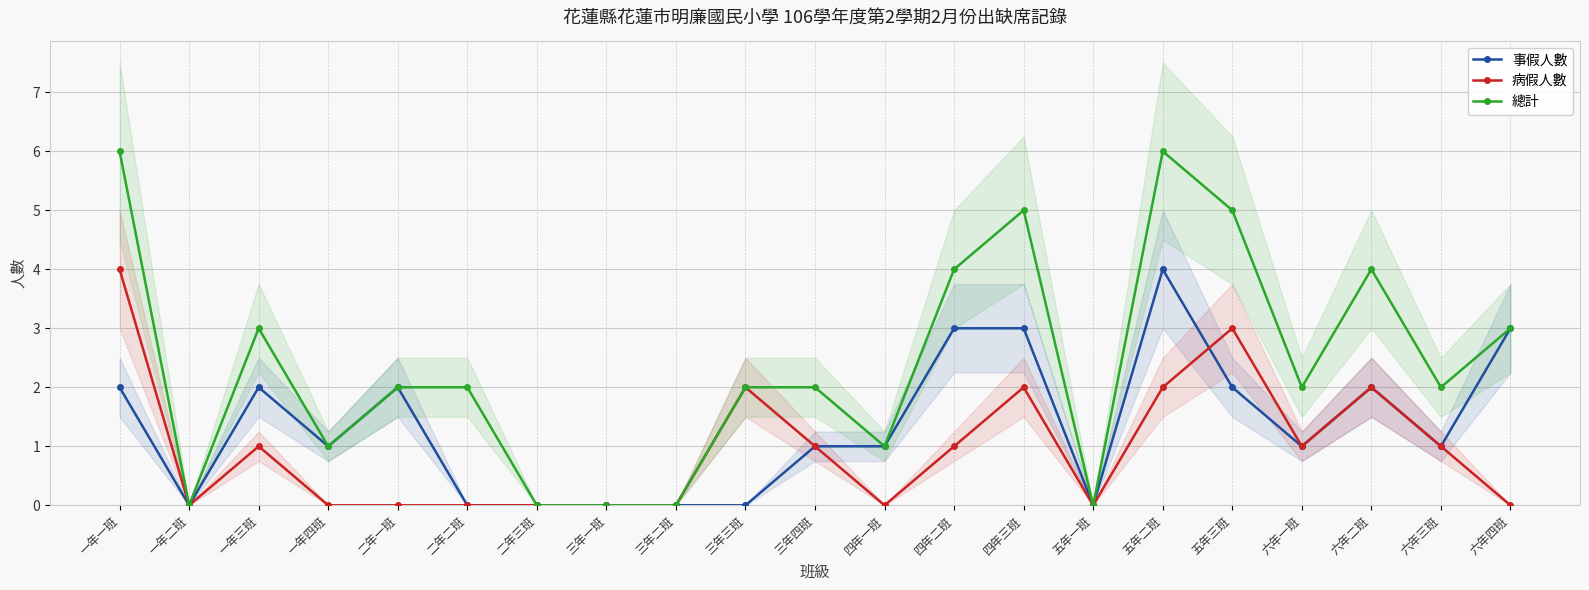

How many lines are shown in the chart?

3